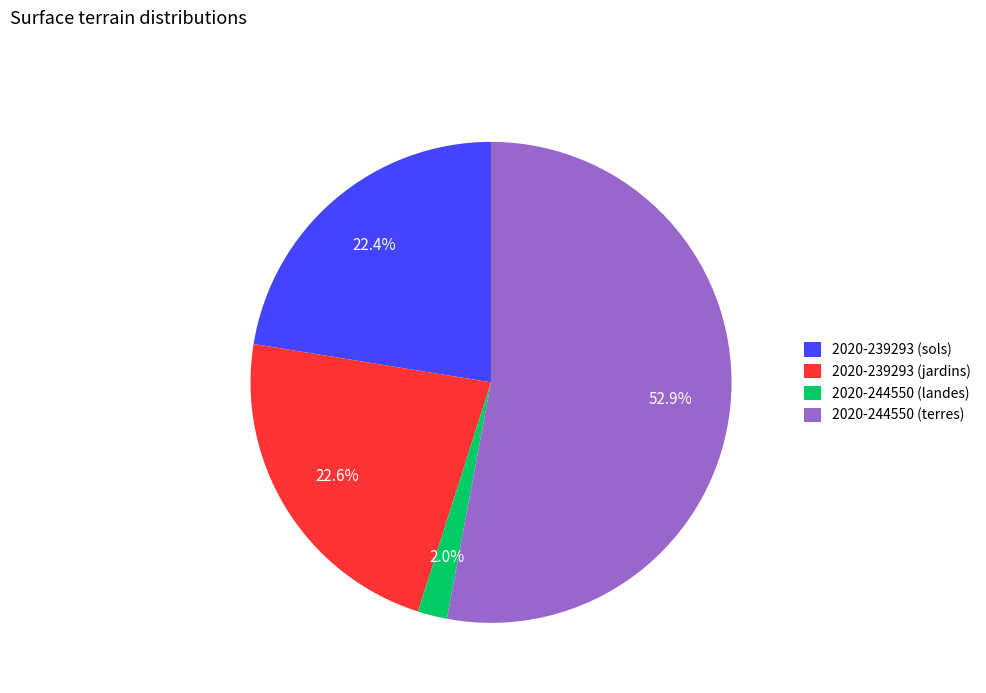

How many segments does this pie chart have?

4